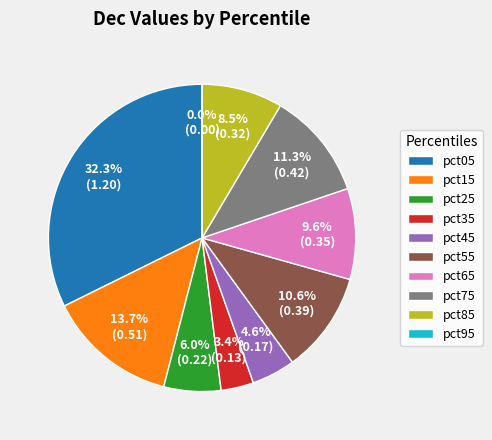

Does pct65 represent more than half of the total?

No